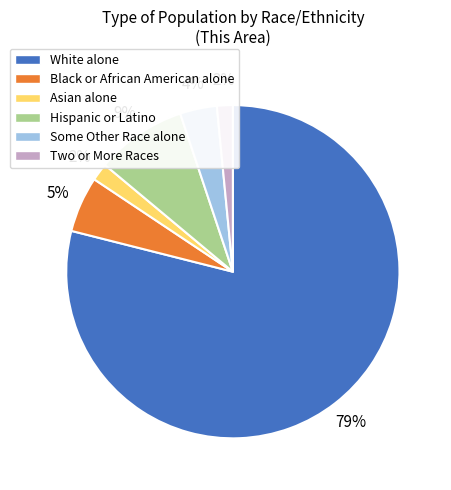

How many segments does this pie chart have?

6